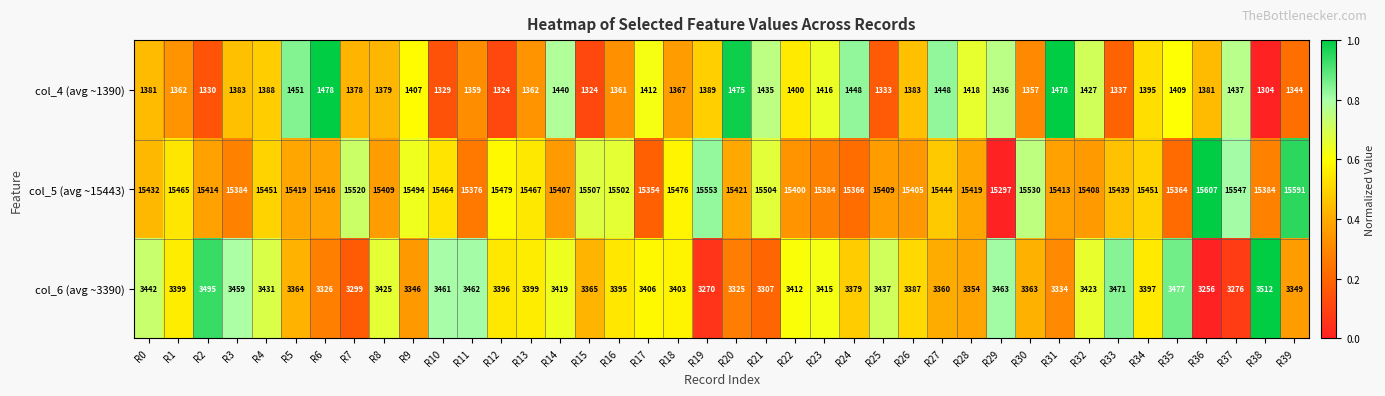

What is the difference between the second highest and minimum values in the col_5 (avg ~15443) series?

294